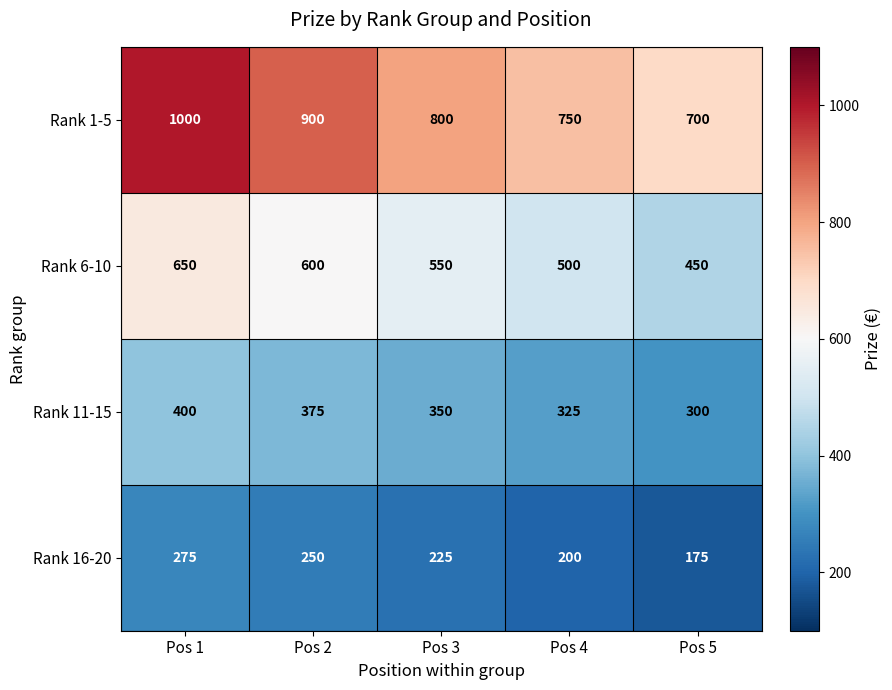

What is the difference between the maximum and second lowest values in the Rank 6-10 series?

150